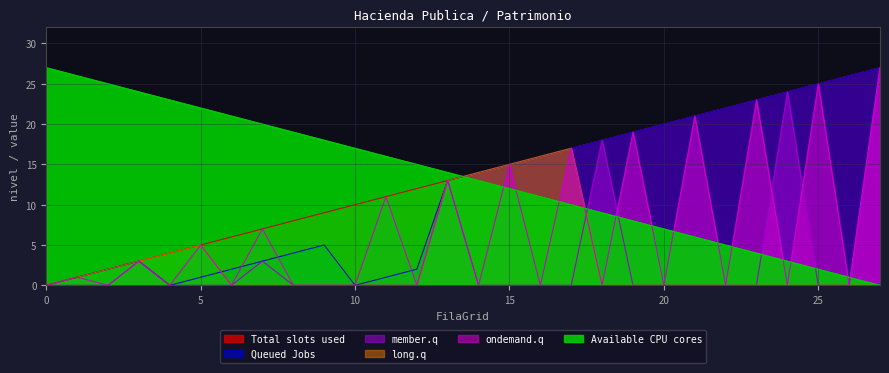

How many categories are shown in the chart?

28